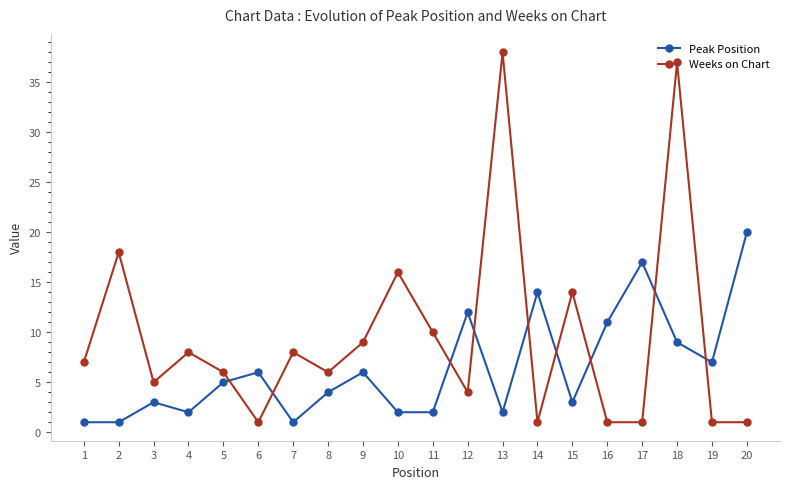

At which category does Weeks on Chart reach its first local peak?

2